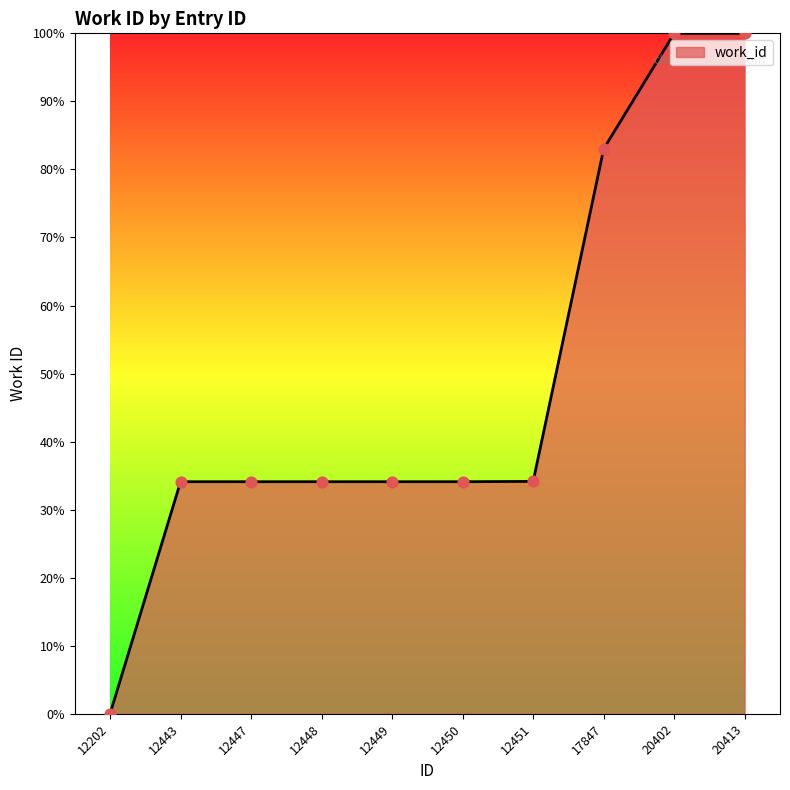

Which has a higher value, 20413 or 17847?

20413